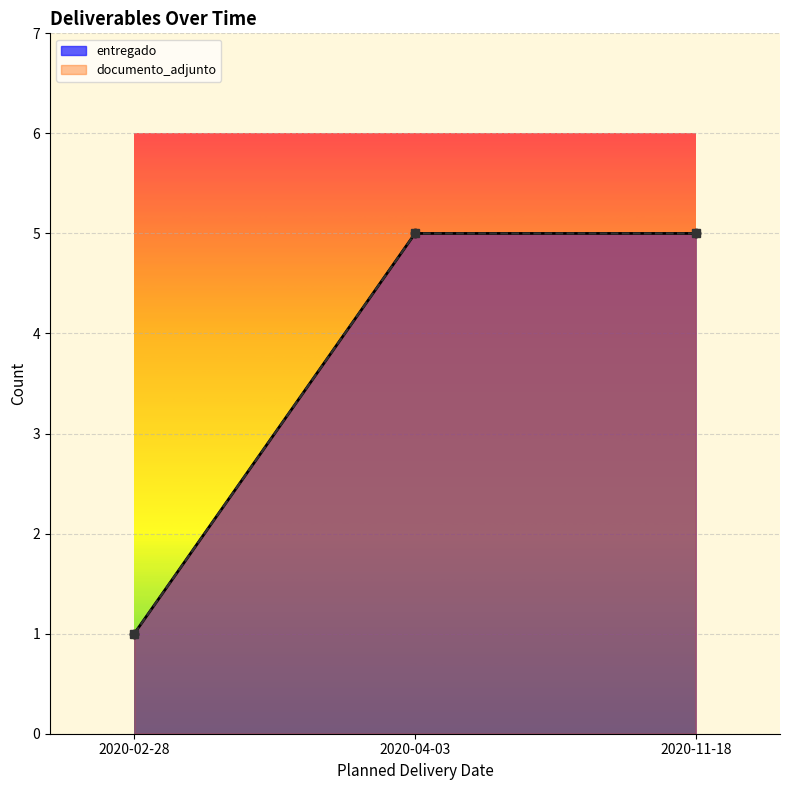

Does the chart display data point markers on the line(s)?

Yes